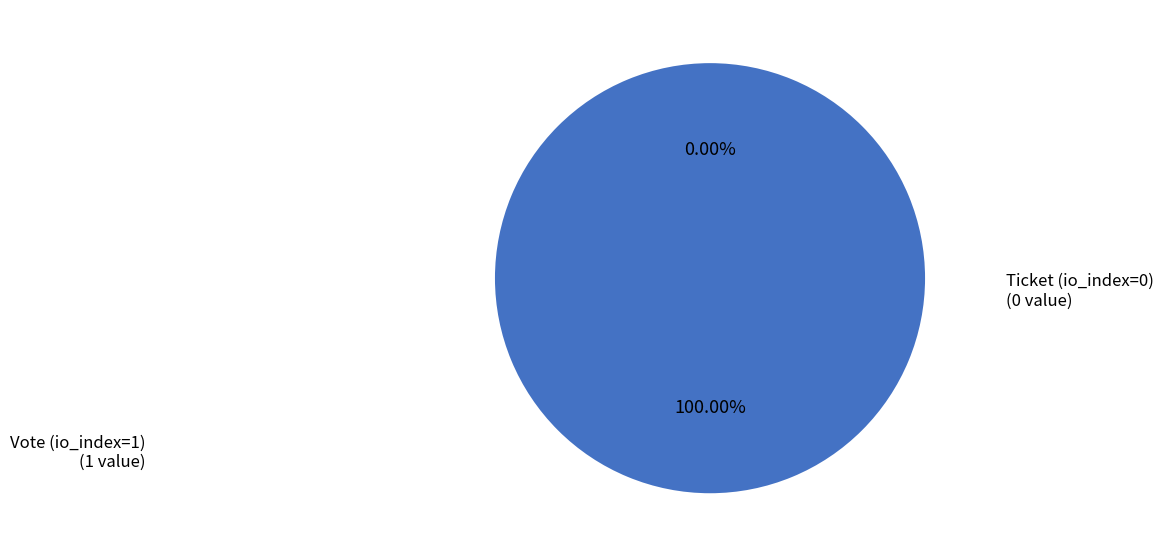

How many slices are in this pie chart?

2